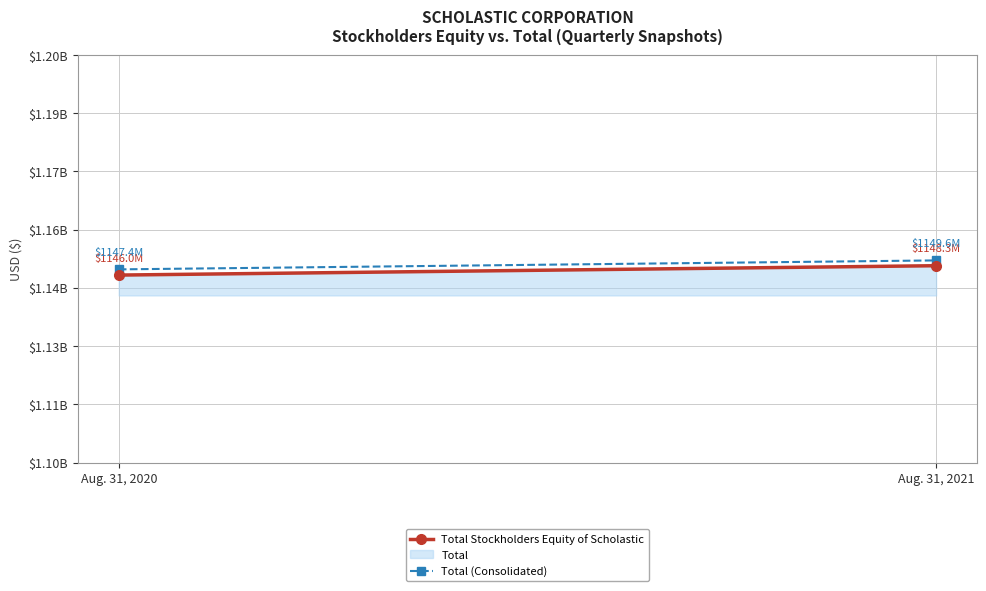

Reading left to right, extract all data points from this chart.

Total Stockholders Equity of Scholastic: 1146000000	1148300000
Total (Consolidated): 1147400000	1149600000